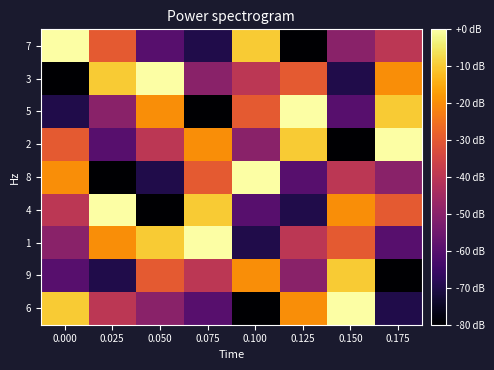

List the series in order of their peak value, highest first.

6, 1, 4, 8, 2, 5, 3, 7, 9